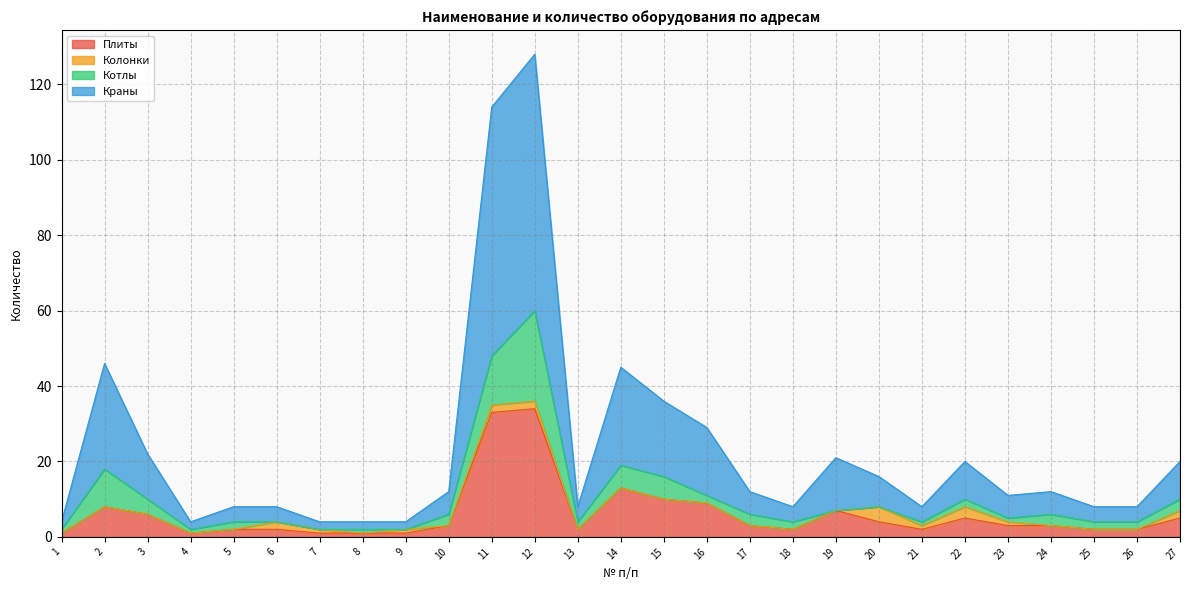

What is the value of the Краны point at the 24th from the left?

12